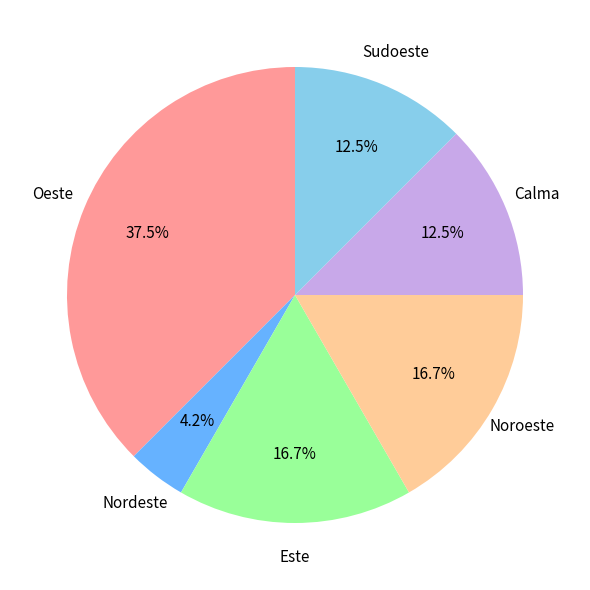

Is there a majority slice in this chart?

No